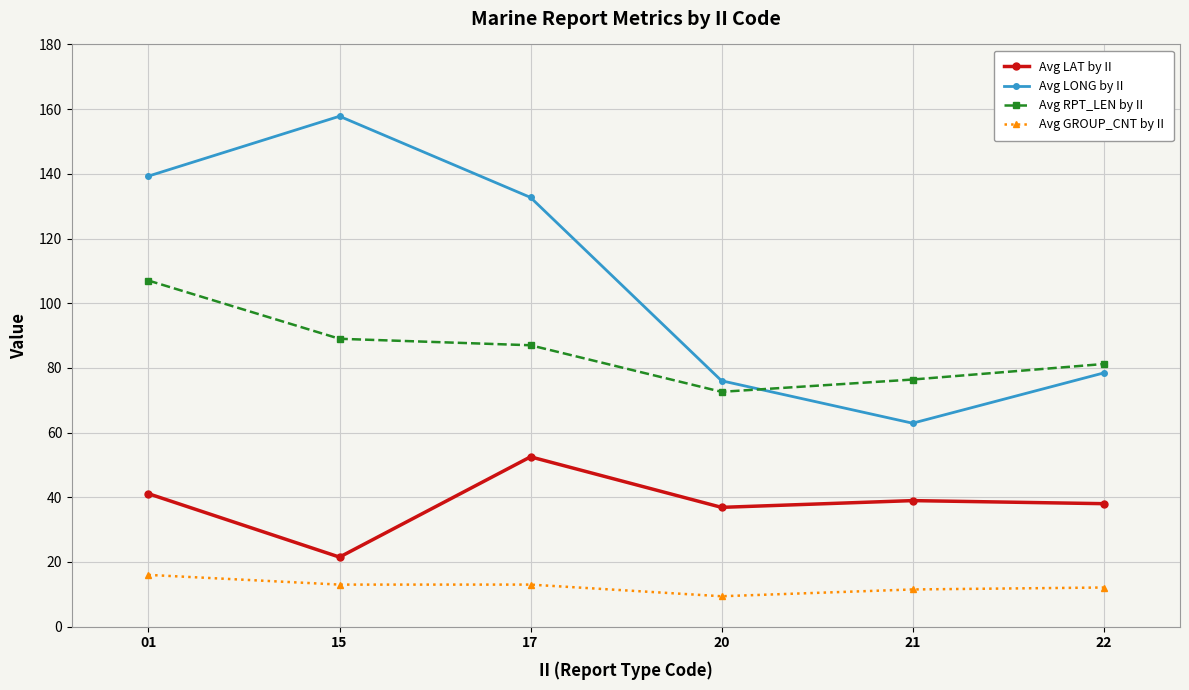

List the series in order of their peak value, highest first.

Avg LONG by II, Avg RPT_LEN by II, Avg LAT by II, Avg GROUP_CNT by II